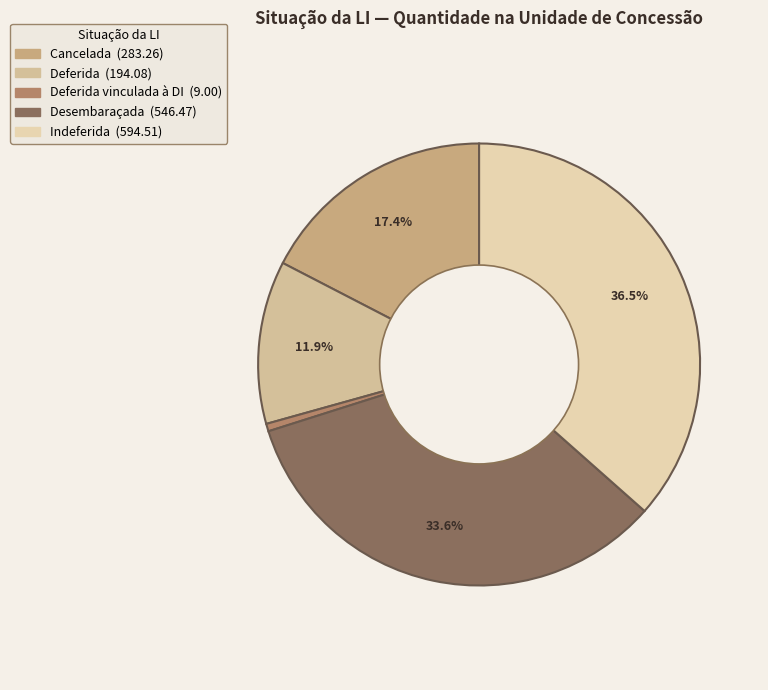

What is the smallest slice in the pie chart?

Deferida vinculada à DI